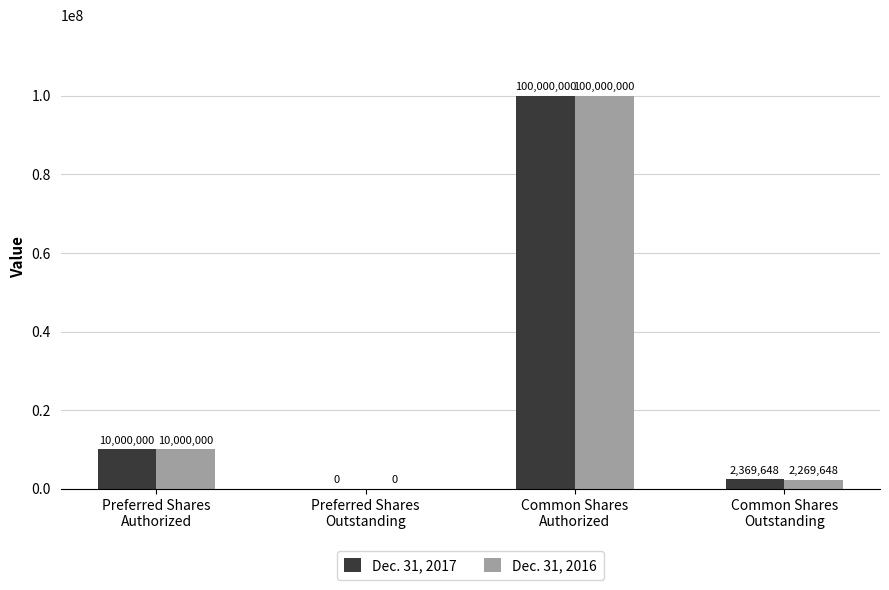

What is the sum of all Dec. 31, 2017 values?

112369648